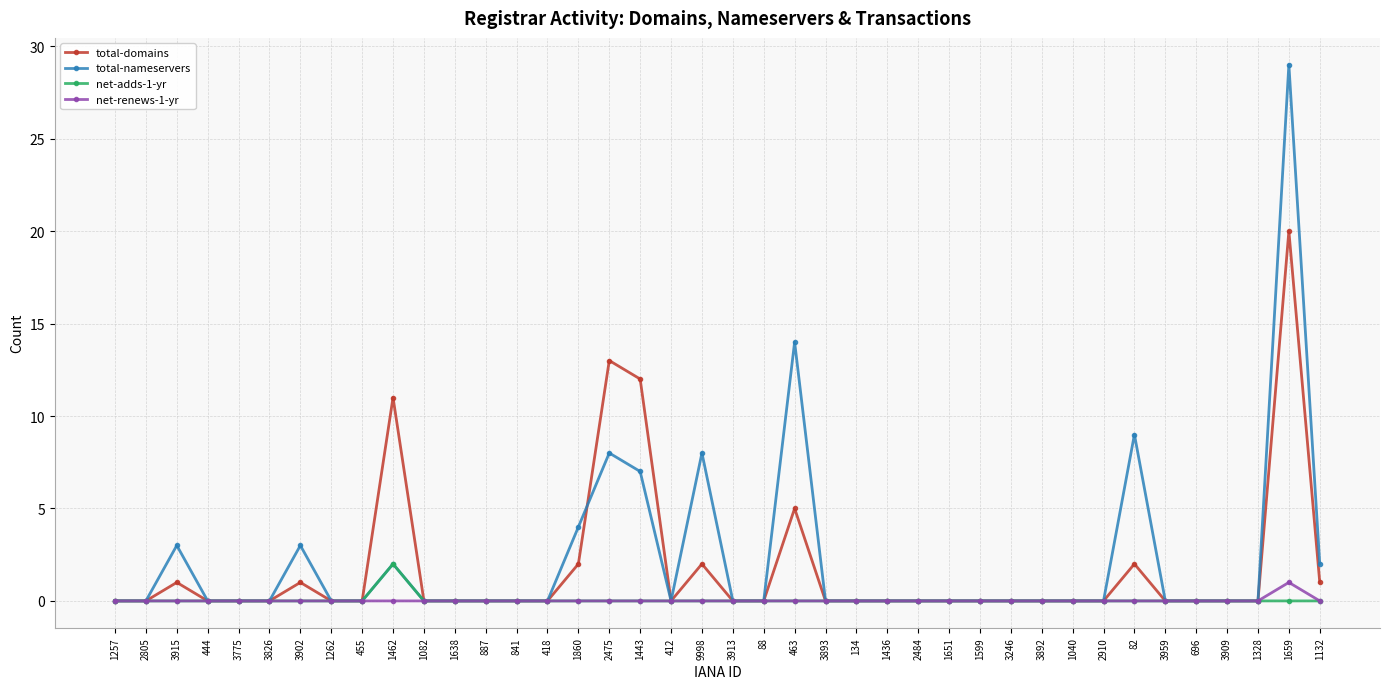

What is the label of the 21st point from the right?

9998